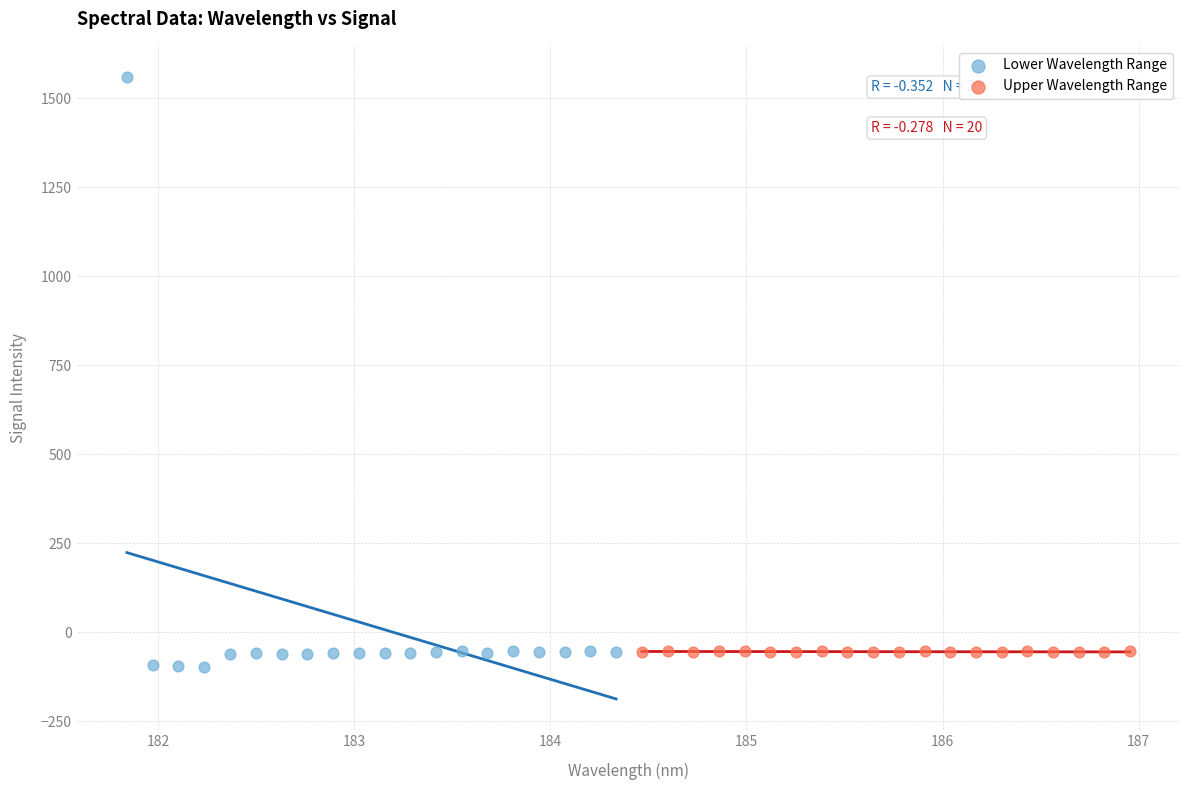

Which series contains the highest Y value?

Lower Wavelength Range